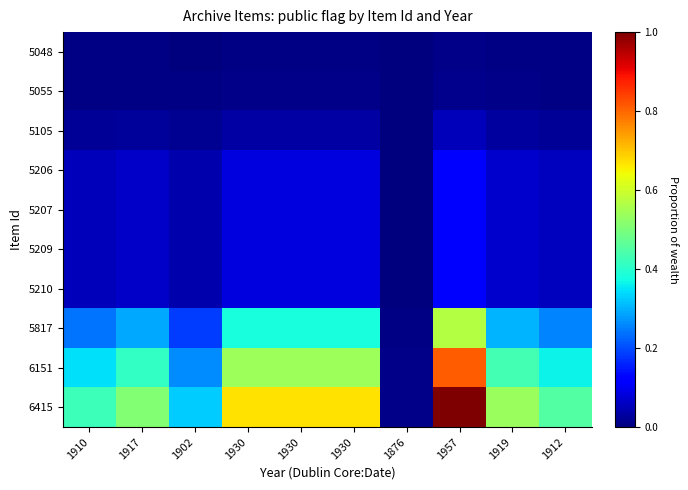

Which series has the largest total across all categories?

6415